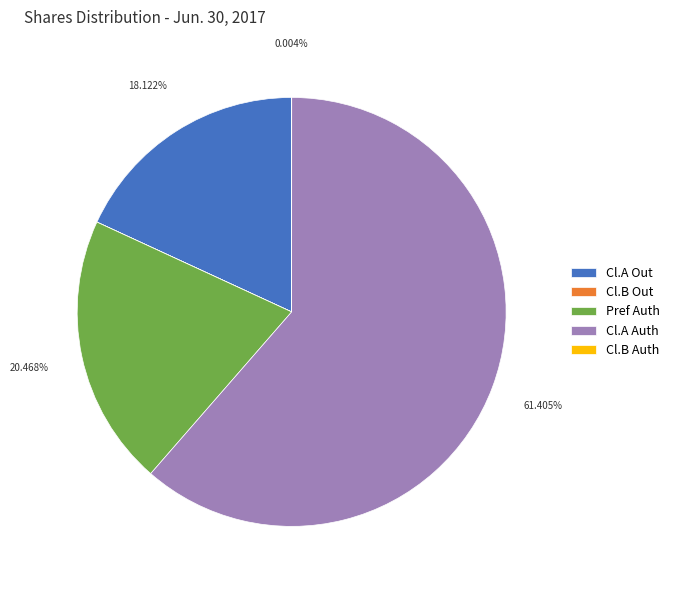

What is the largest slice in the pie chart?

Cl.A Auth